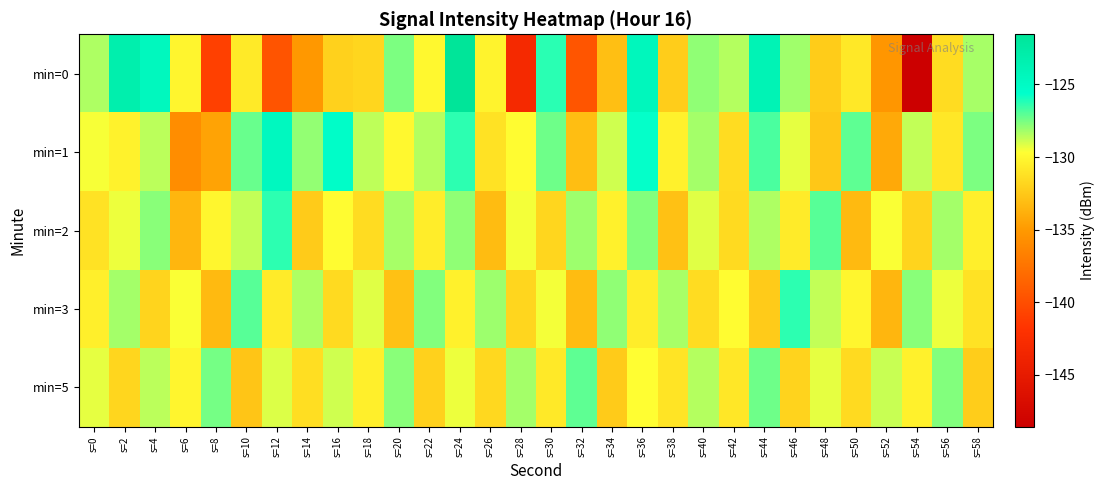

At s=38, list the series in order from smallest to largest.

min=2, min=0, min=5, min=1, min=3